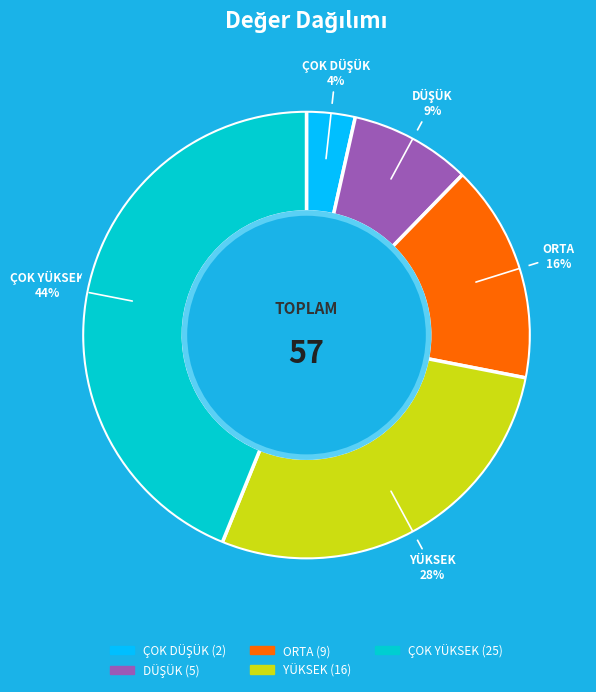

Which has a higher value, YÜKSEK or ÇOK YÜKSEK?

ÇOK YÜKSEK